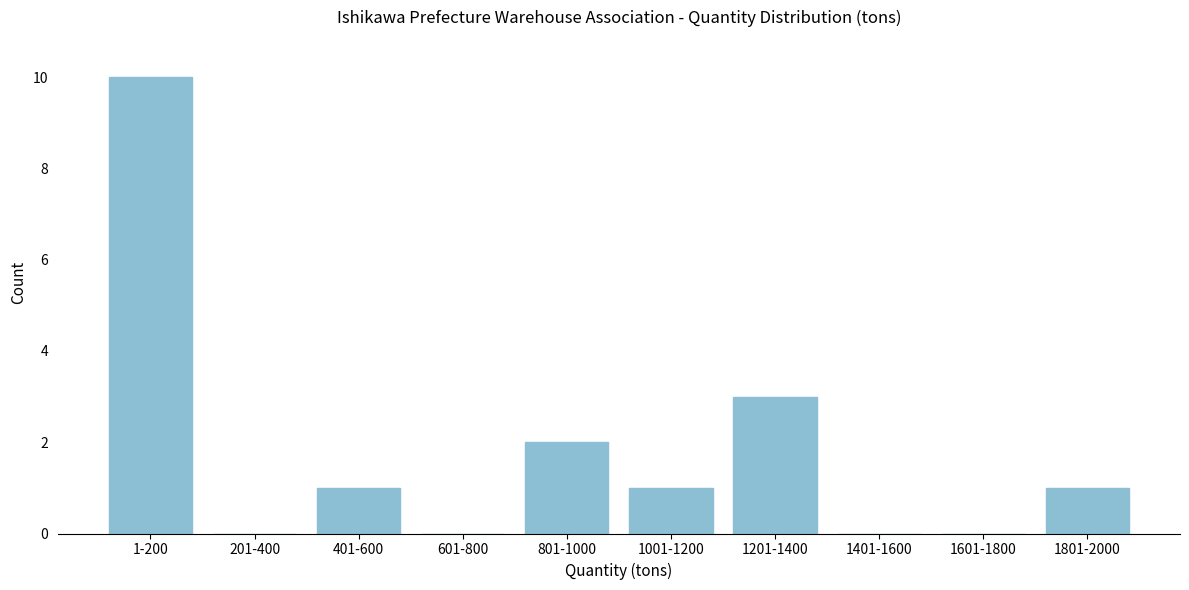

Reading left to right, list all the values displayed in this chart.

1-200=10	201-400=0	401-600=1	601-800=0	801-1000=2	1001-1200=1	1201-1400=3	1401-1600=0	1601-1800=0	1801-2000=1